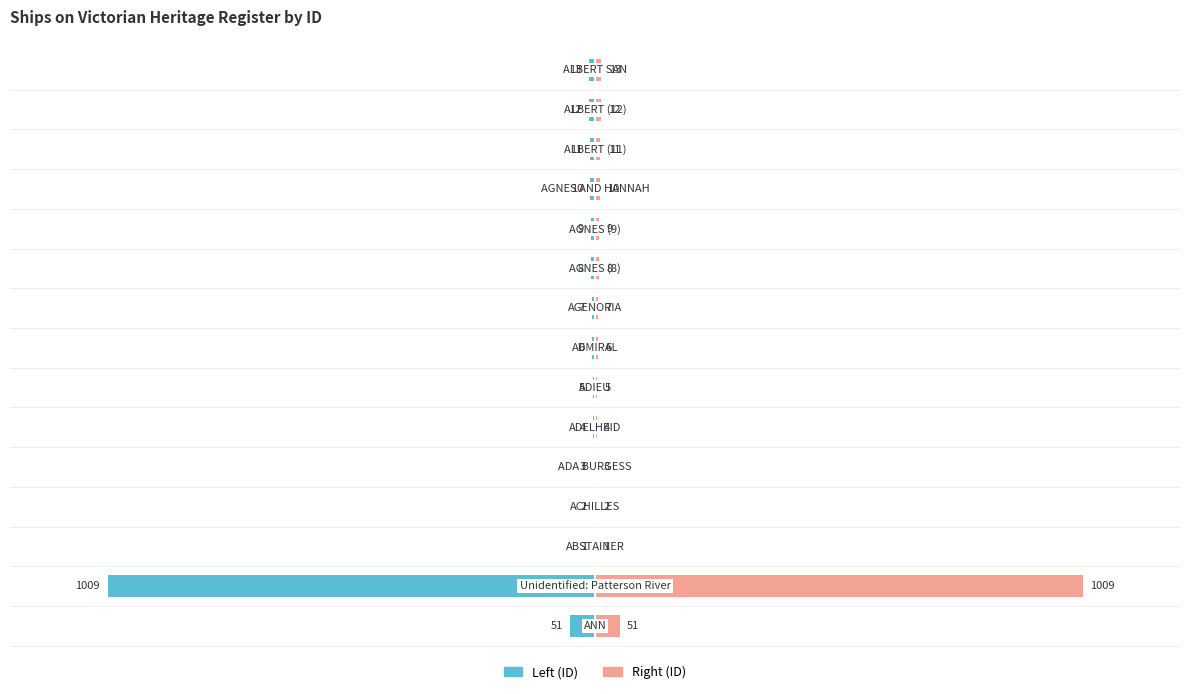

How many bars are there in total?

30